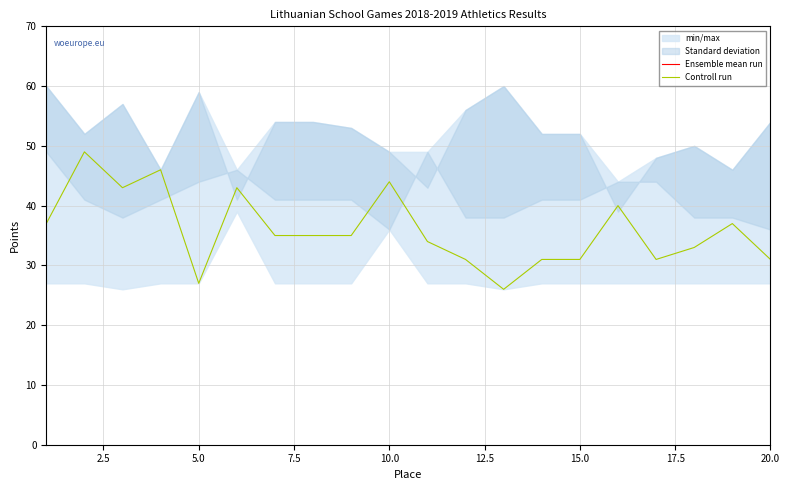

What is the difference between the maximum and second lowest values in the Controll run series?

22